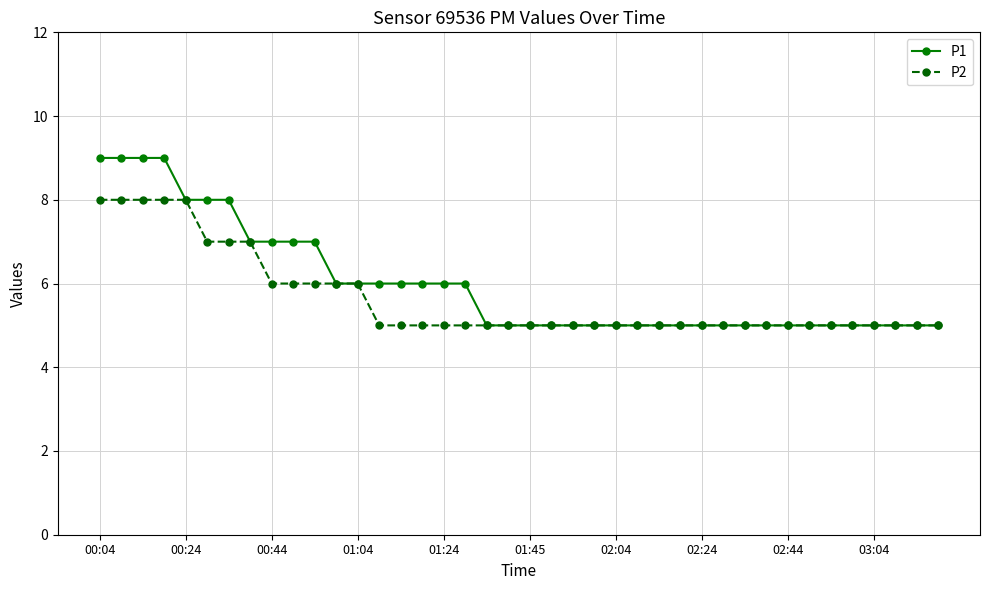

Which series has the largest total across all categories?

P1